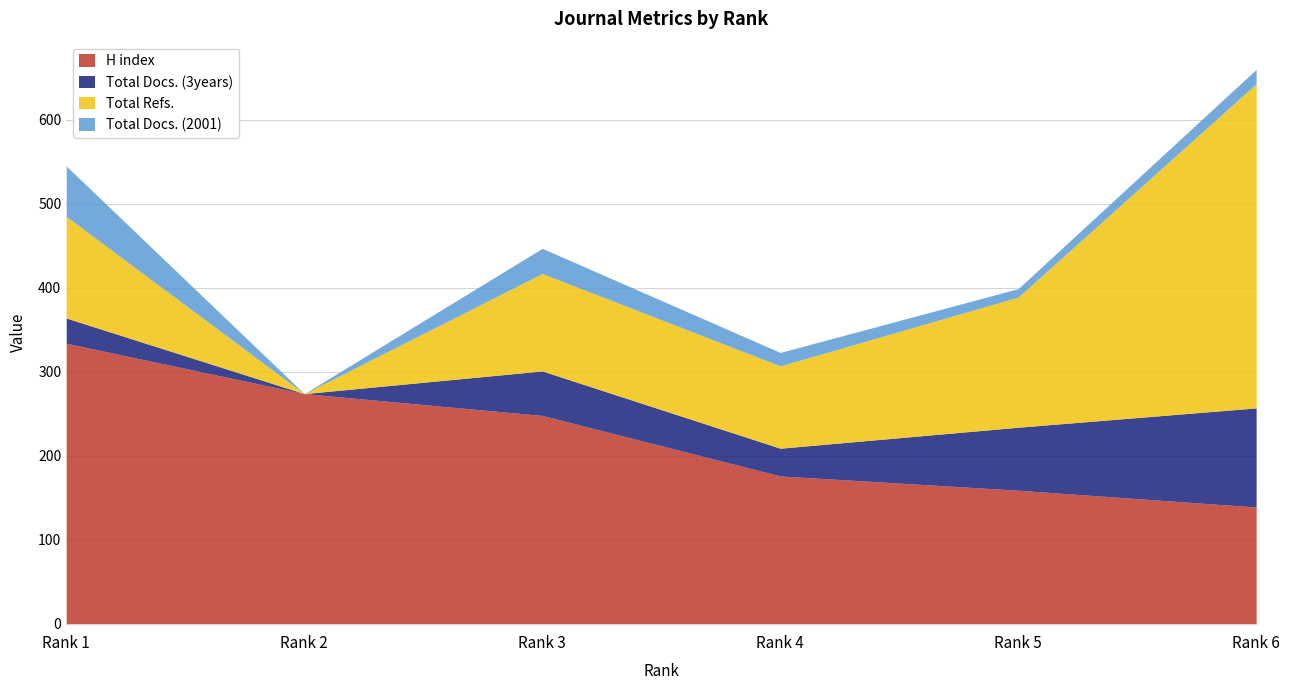

Reading left to right, list all the values displayed in this chart.

H index: 334	274	248	176	159	139
Total Docs. (3years): 30	0	53	33	75	118
Total Refs.: 121	0	116	98	155	386
Total Docs. (2001): 60	0	30	16	10	17